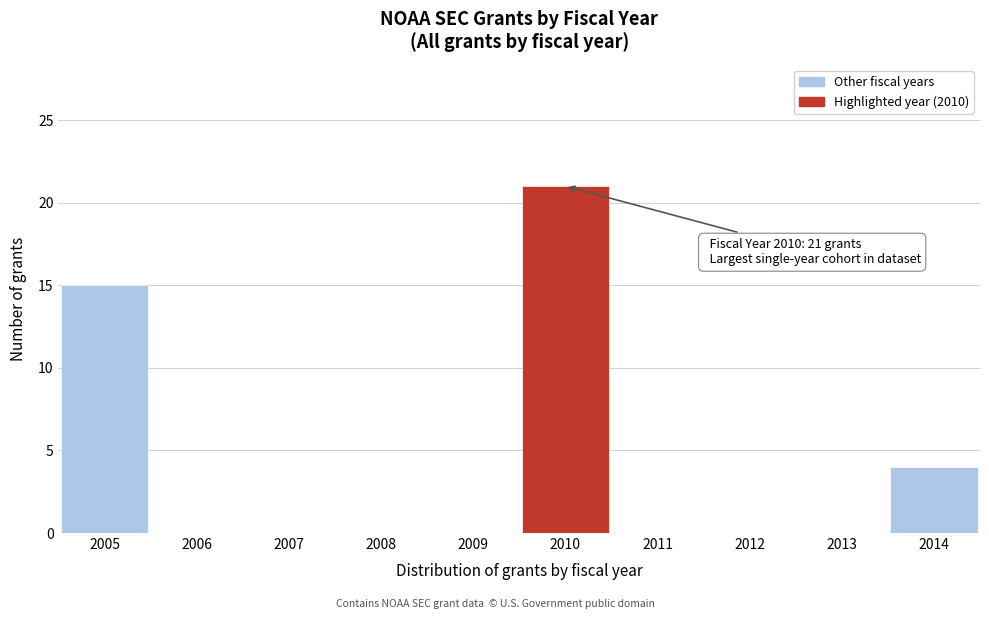

Reading left to right, extract all data points from this chart.

2005=15	2006=0	2007=0	2008=0	2009=0	2010=21	2011=0	2012=0	2013=0	2014=4